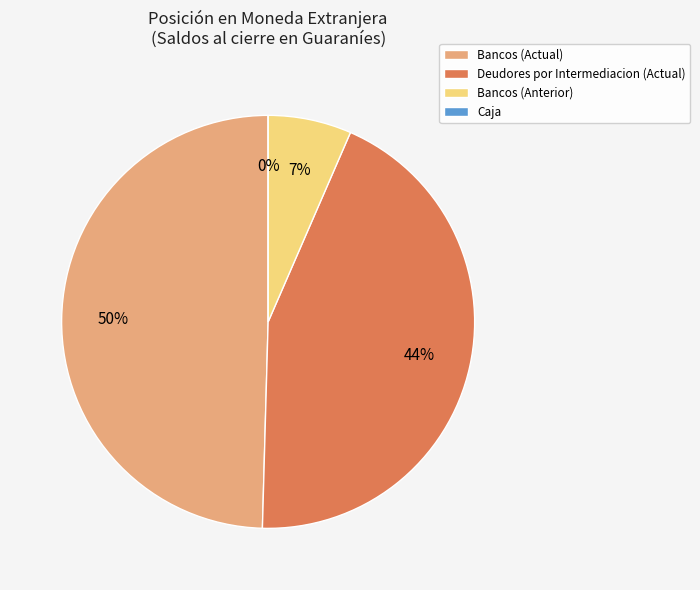

To the nearest percent, what percentage of the pie is Bancos (Anterior)?

7%